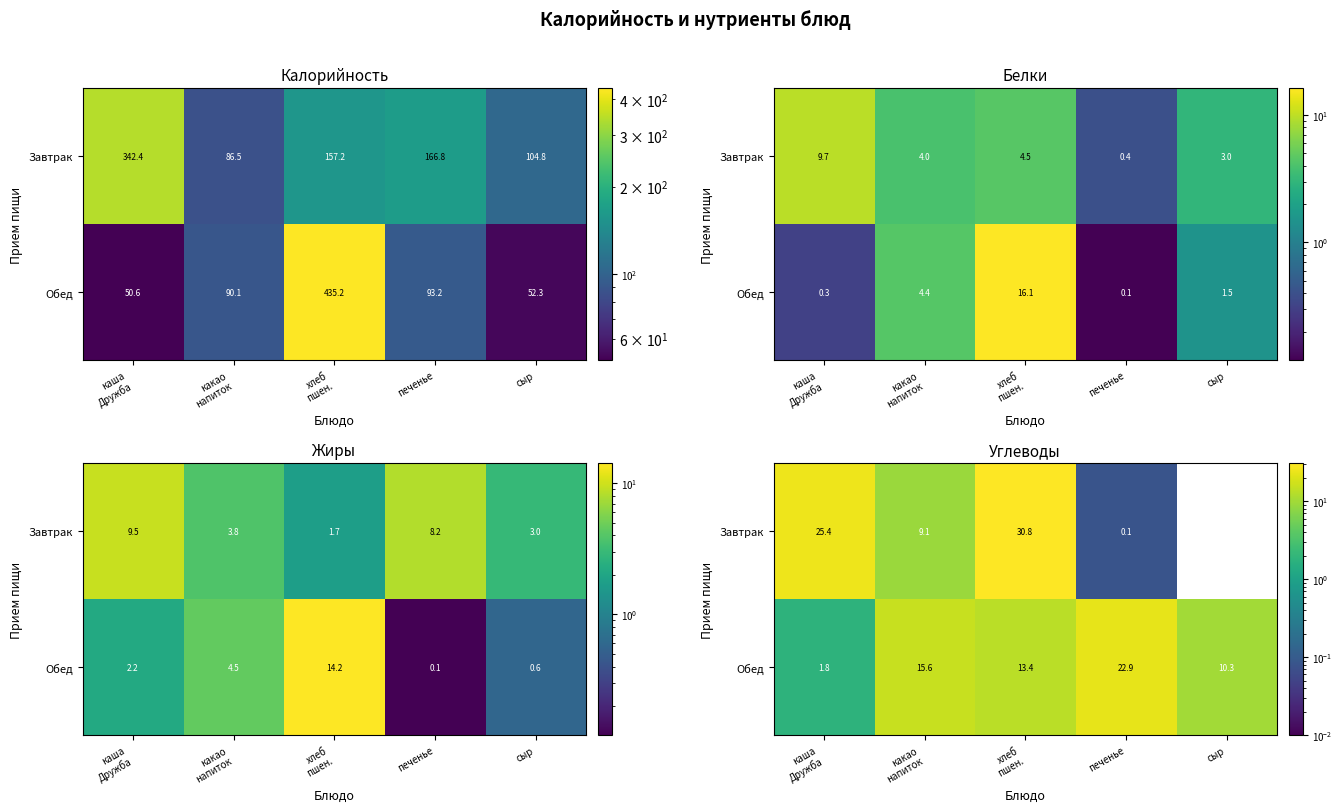

True or false: Завтрак has a value of 9.1 at какао напиток.

True